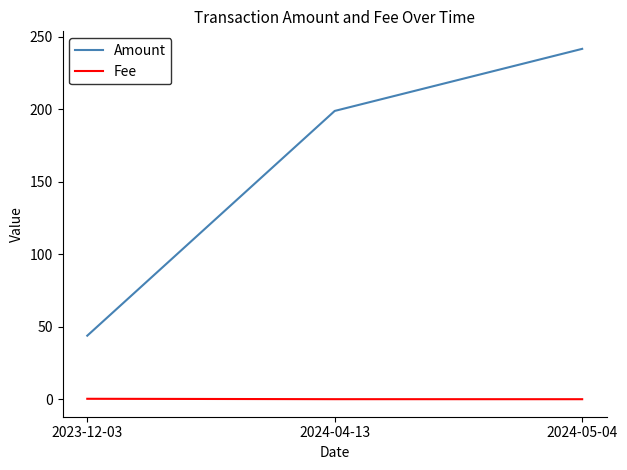

Count the number of data series in this chart.

2